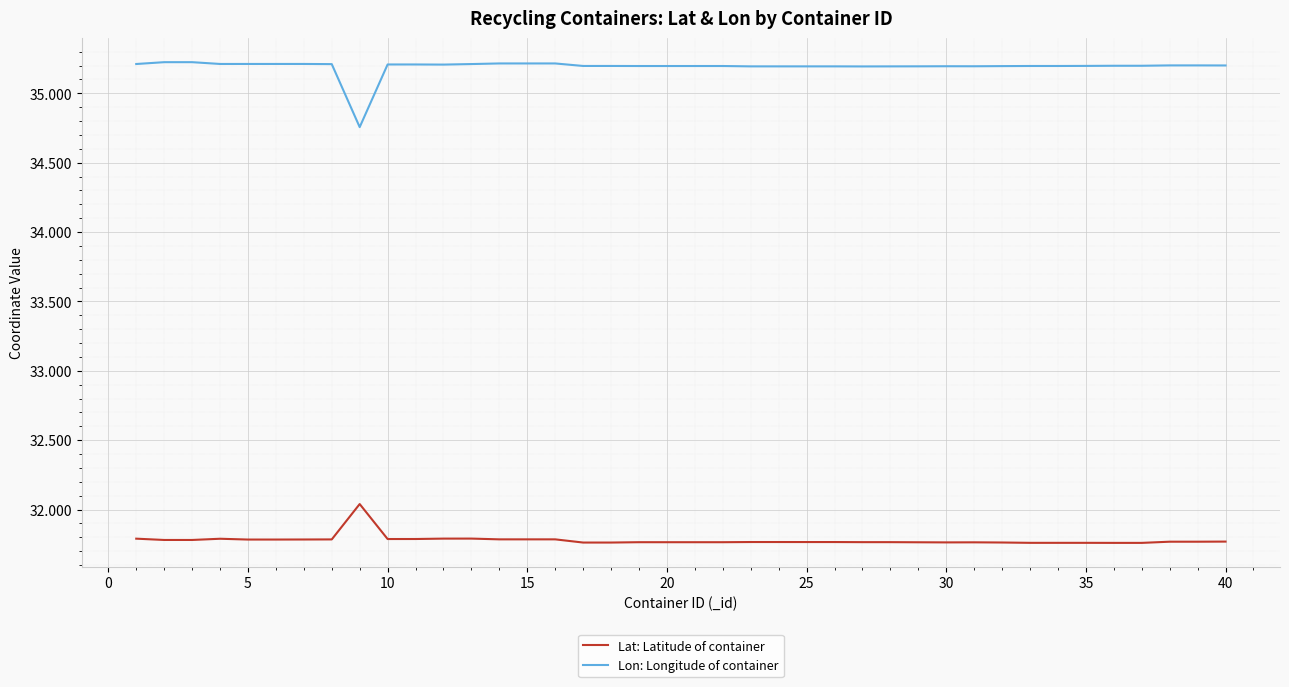

List the series in order of their overall mean, lowest first.

Lat: Latitude of container, Lon: Longitude of container